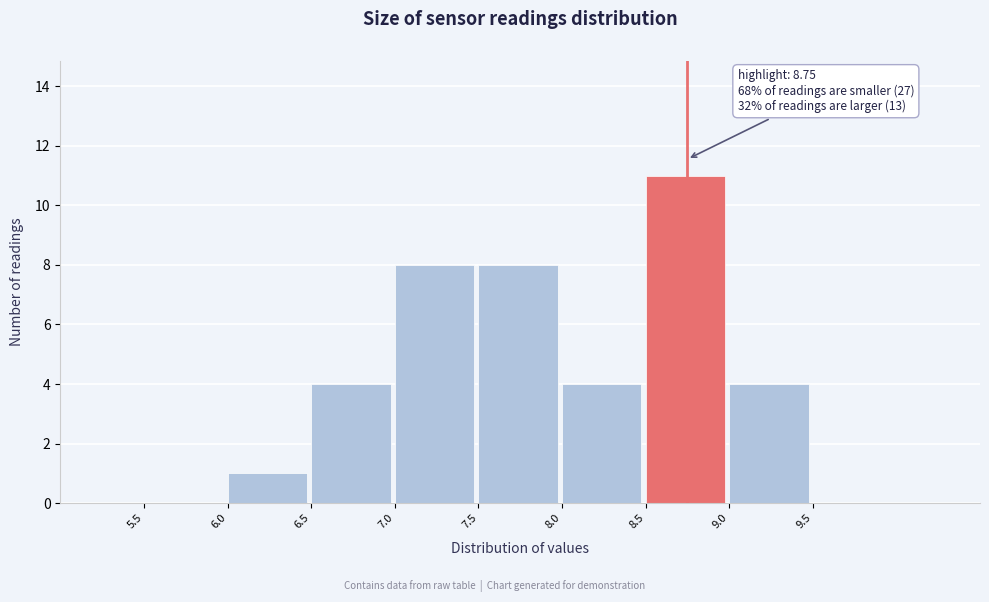

Over which range of the x-axis is the bar tallest?

8.5 to 9.0